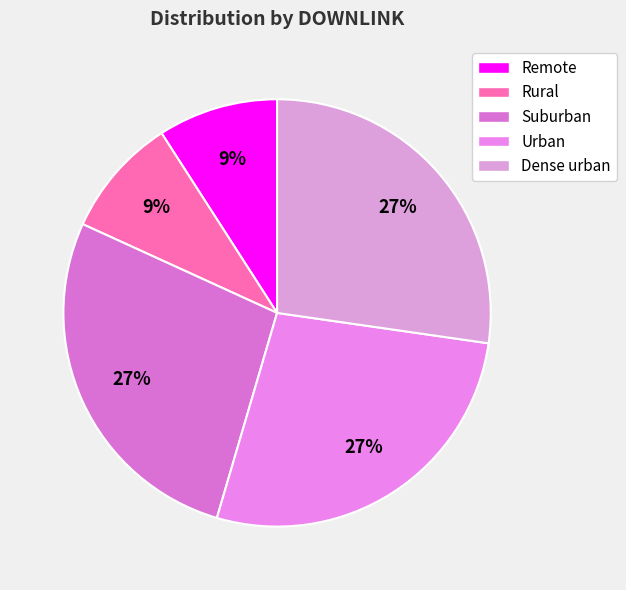

How many slices are in this pie chart?

5